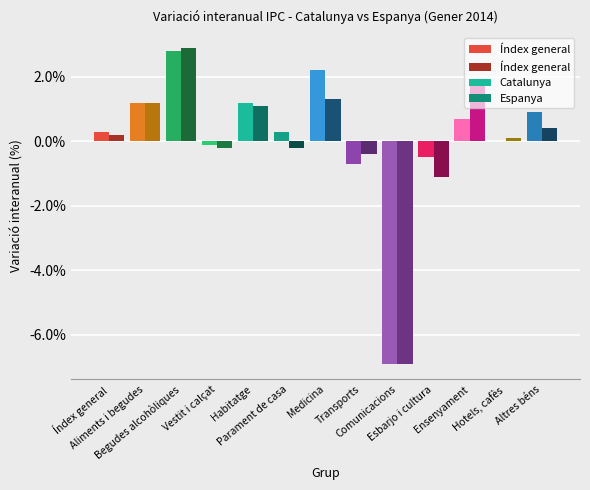

What is the total value across all series at Hotels, cafès?

0.1